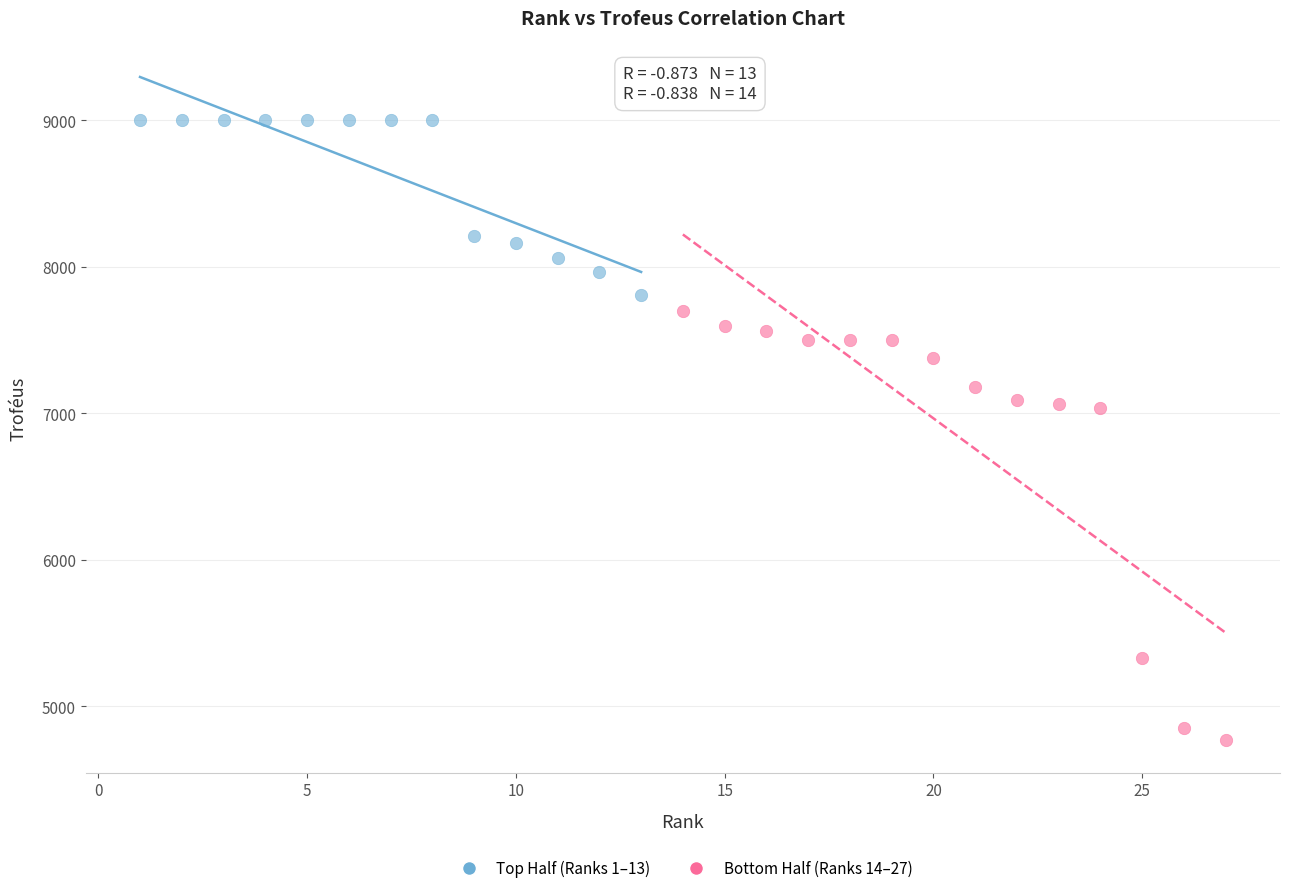

Which series reaches the maximum Y coordinate?

Top Half (Ranks 1–13)